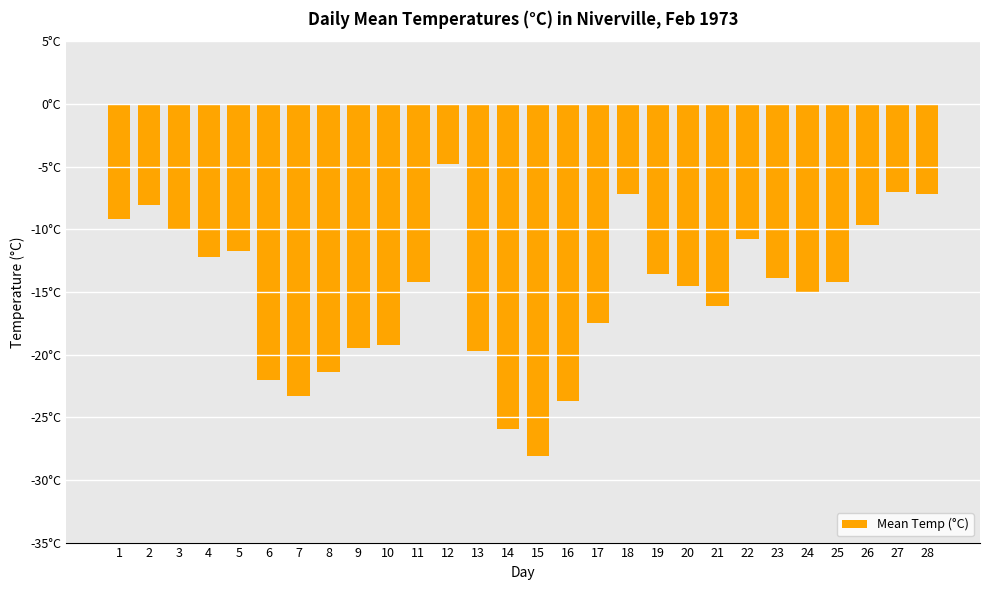

Does the chart contain any negative values?

Yes